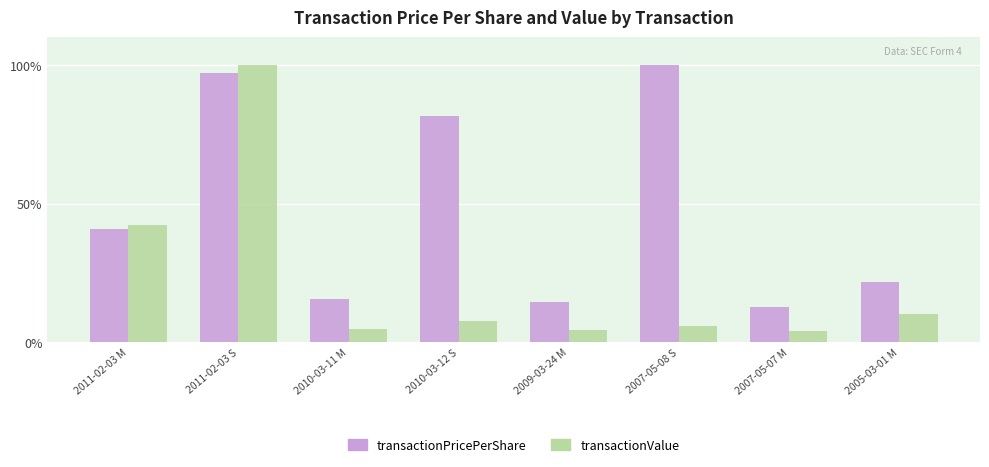

What is the value of the transactionPricePerShare bar at the 1st from the left?

40.9